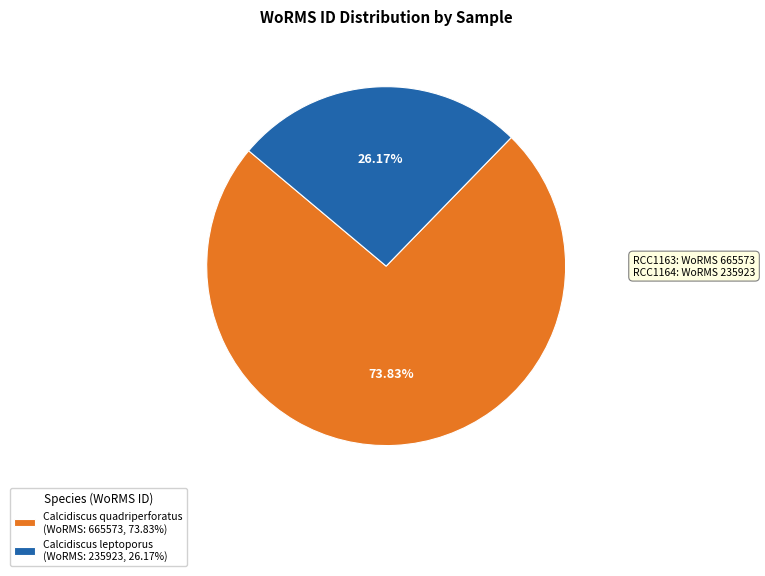

Does Calcidiscus leptoporus (WoRMS: 235923, 26.17%) represent more than half of the total?

No